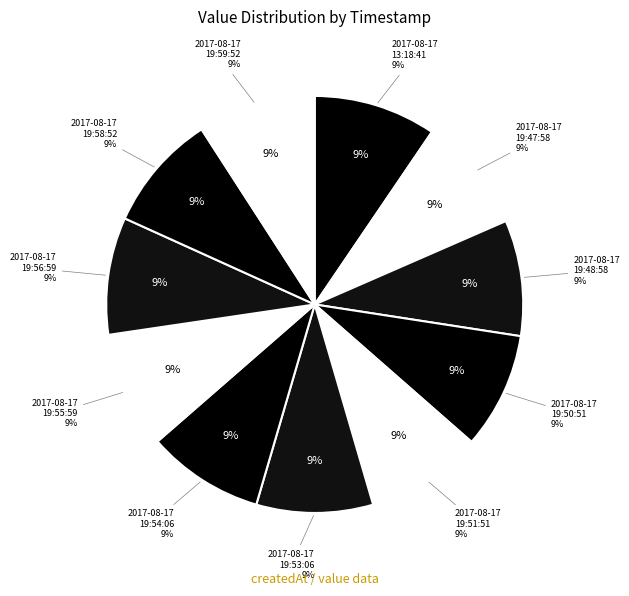

To the nearest percent, what is the average slice percentage?

9%